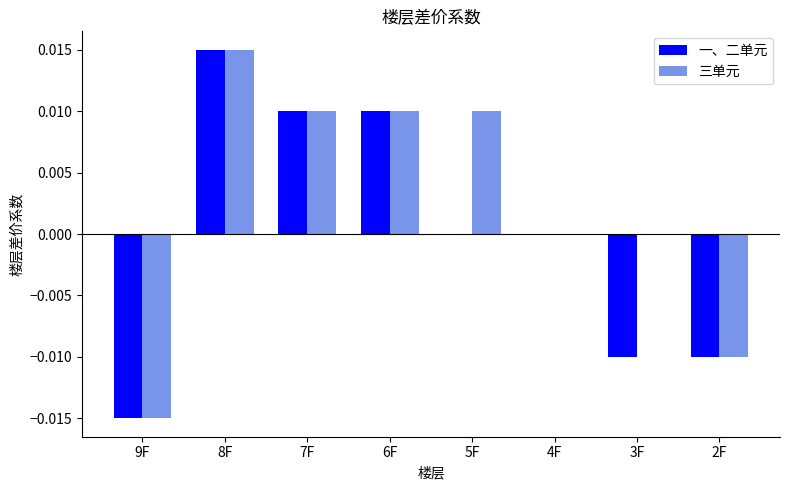

At which category is the sum across all series the highest?

8F